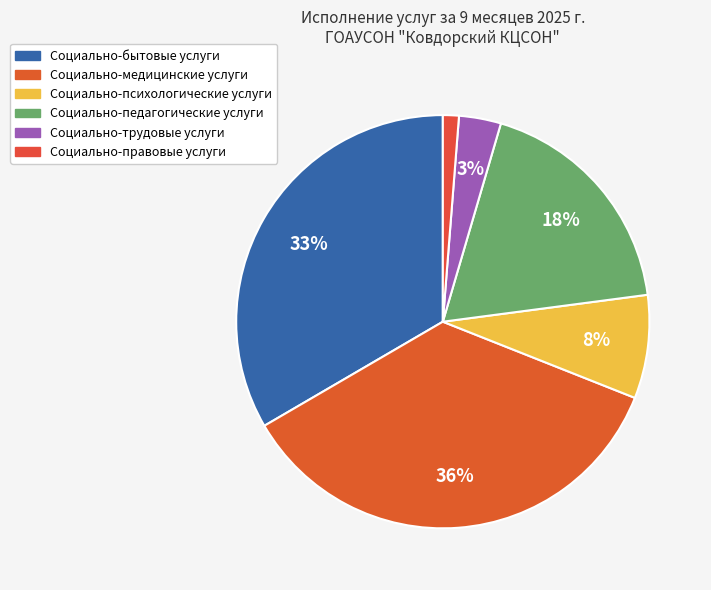

Does Социально-правовые услуги represent more than half of the total?

No